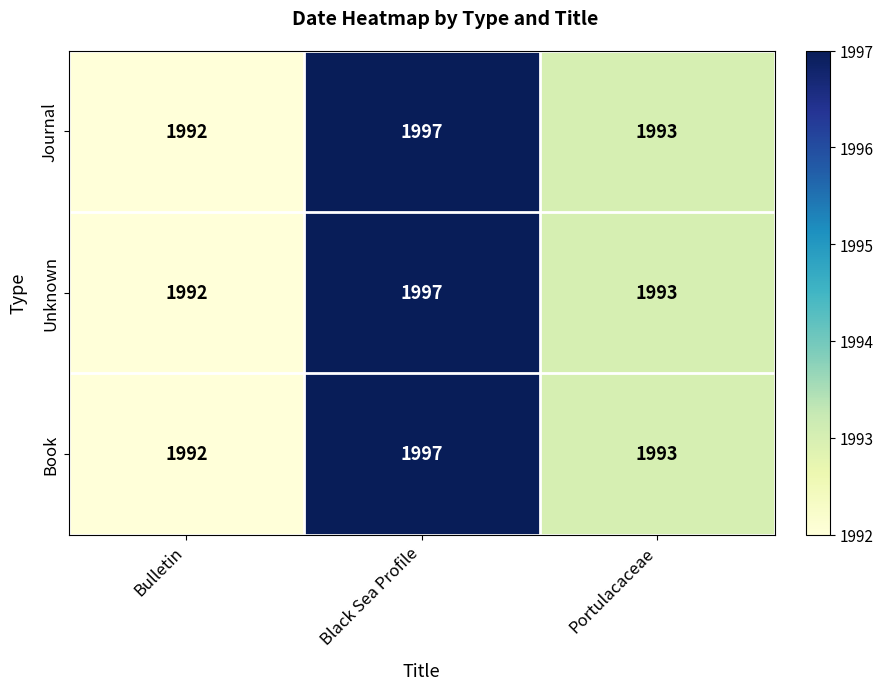

True or false: Book has a value of 667 at Bulletin.

False